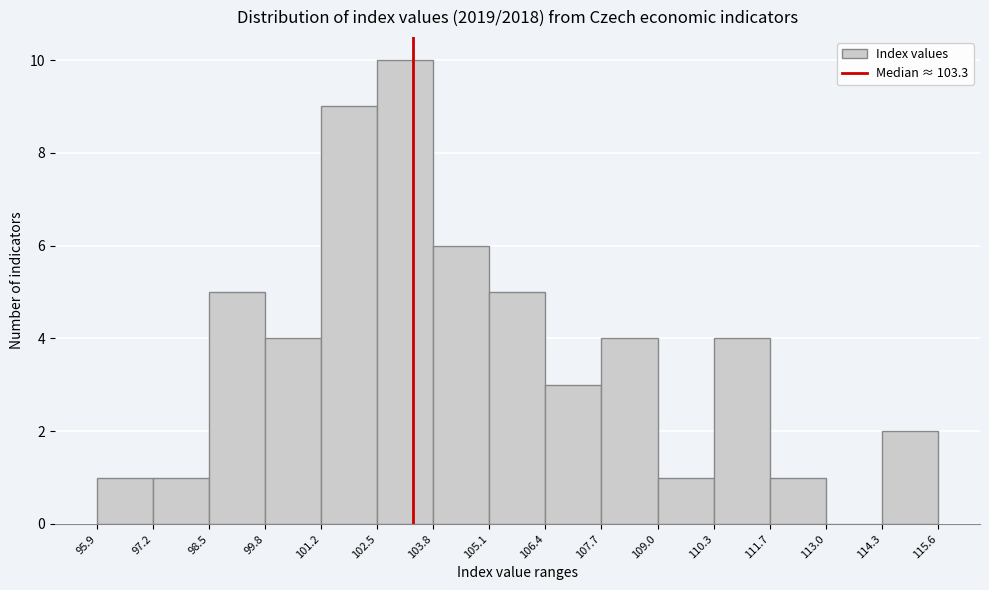

How tall is the bar that spans 97.2 to 98.5 on the x-axis? The values are not printed on the chart, so give them approximately, as read against the axis.

1